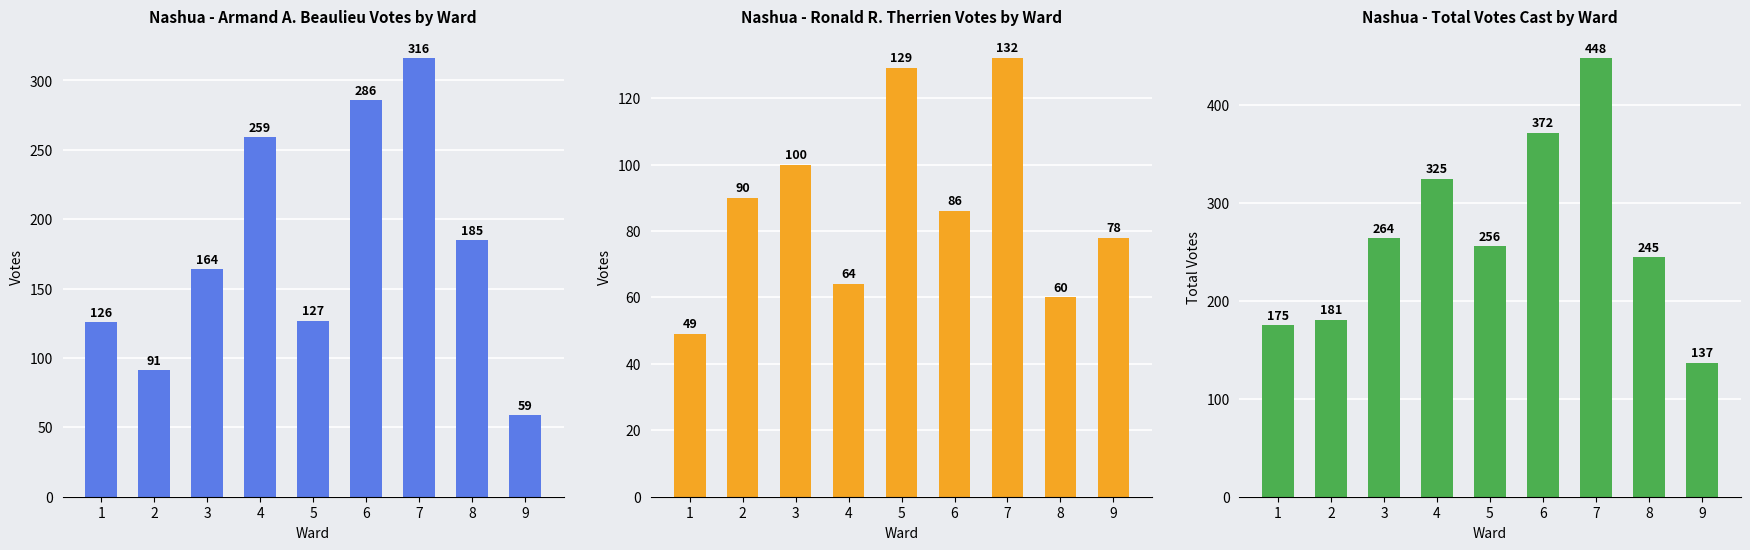

Are the bars grouped side by side (vs. stacked)?

Yes